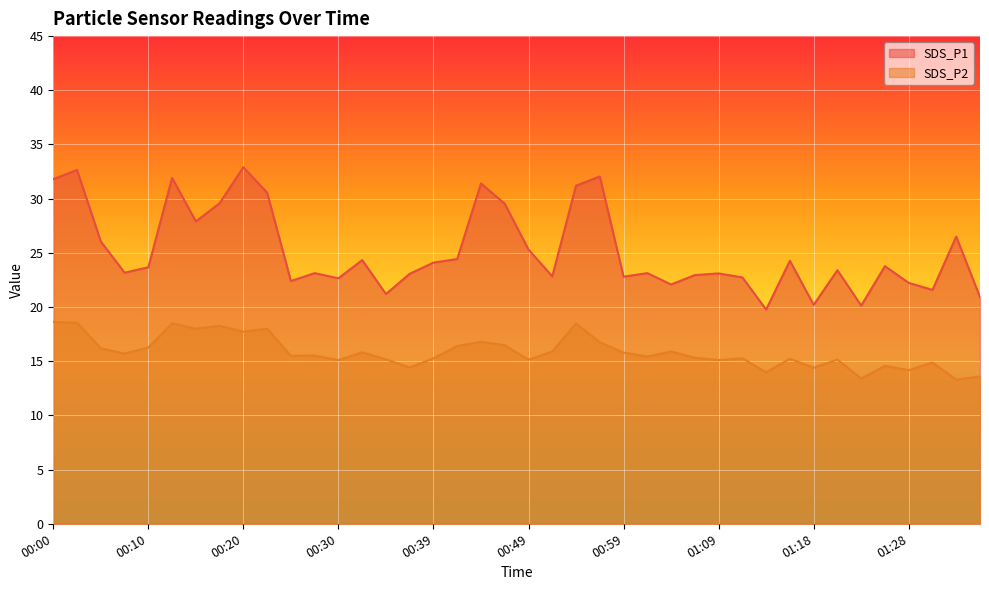

Which category has the highest value in the SDS_P2 series?

00:00